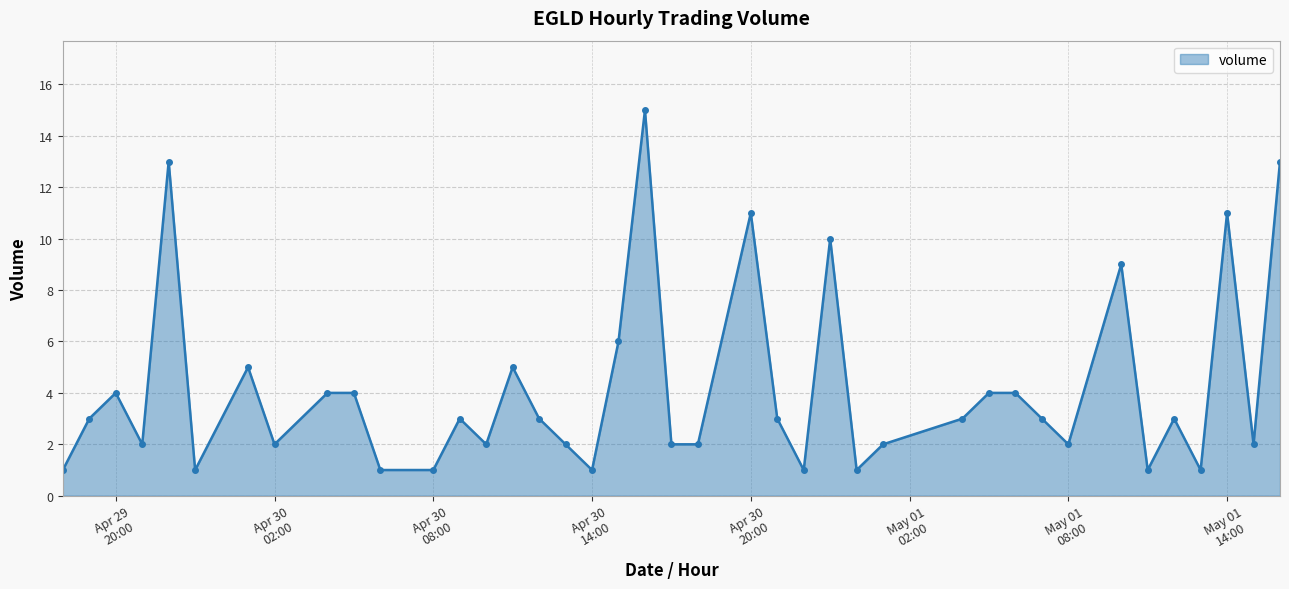

What is the value of the 20th point from the left?

15